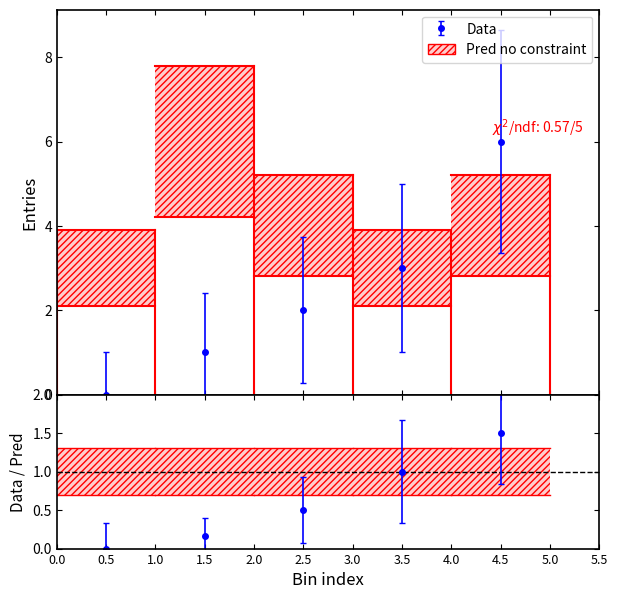

What is the maximum value shown in the chart?

6